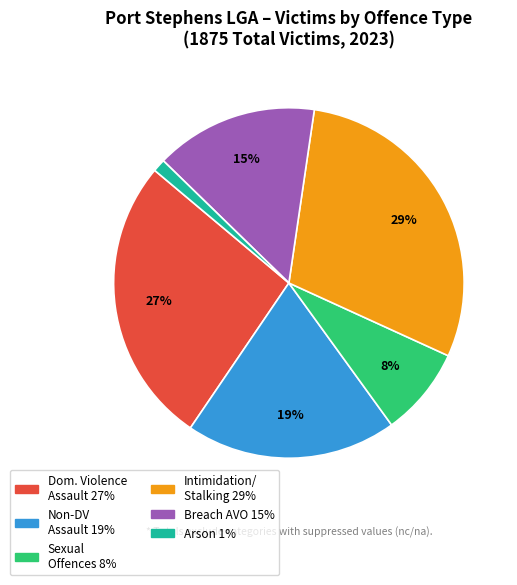

Is there any slice that represents more than half of the pie?

No